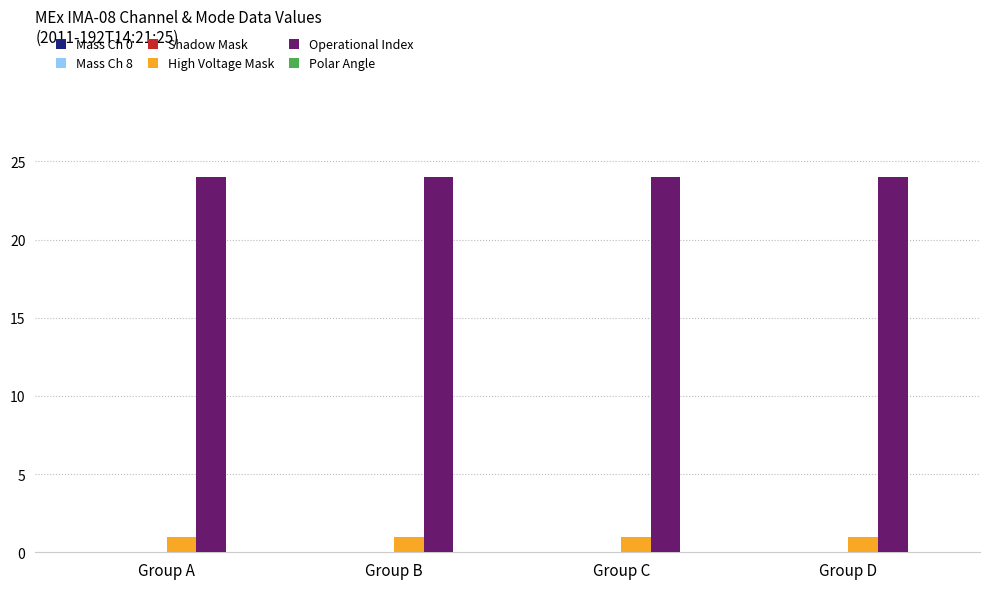

Rank the series at Group A from highest to lowest value.

Operational Index, High Voltage Mask